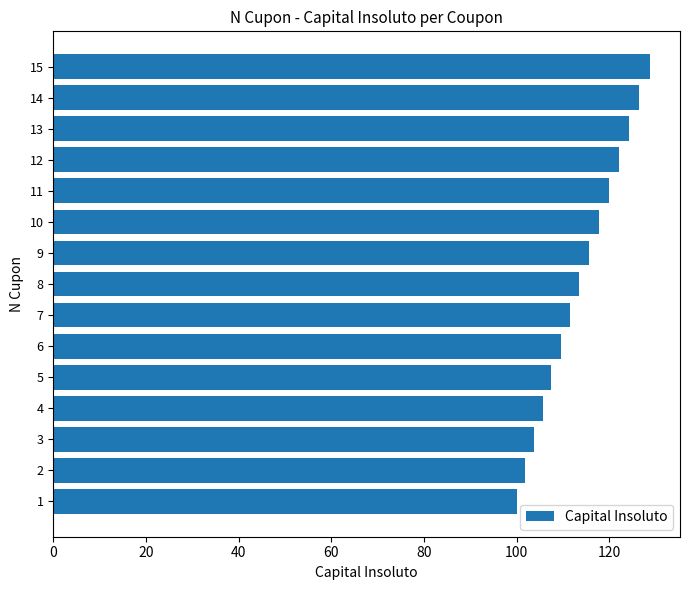

Does the chart contain stacked bars?

No